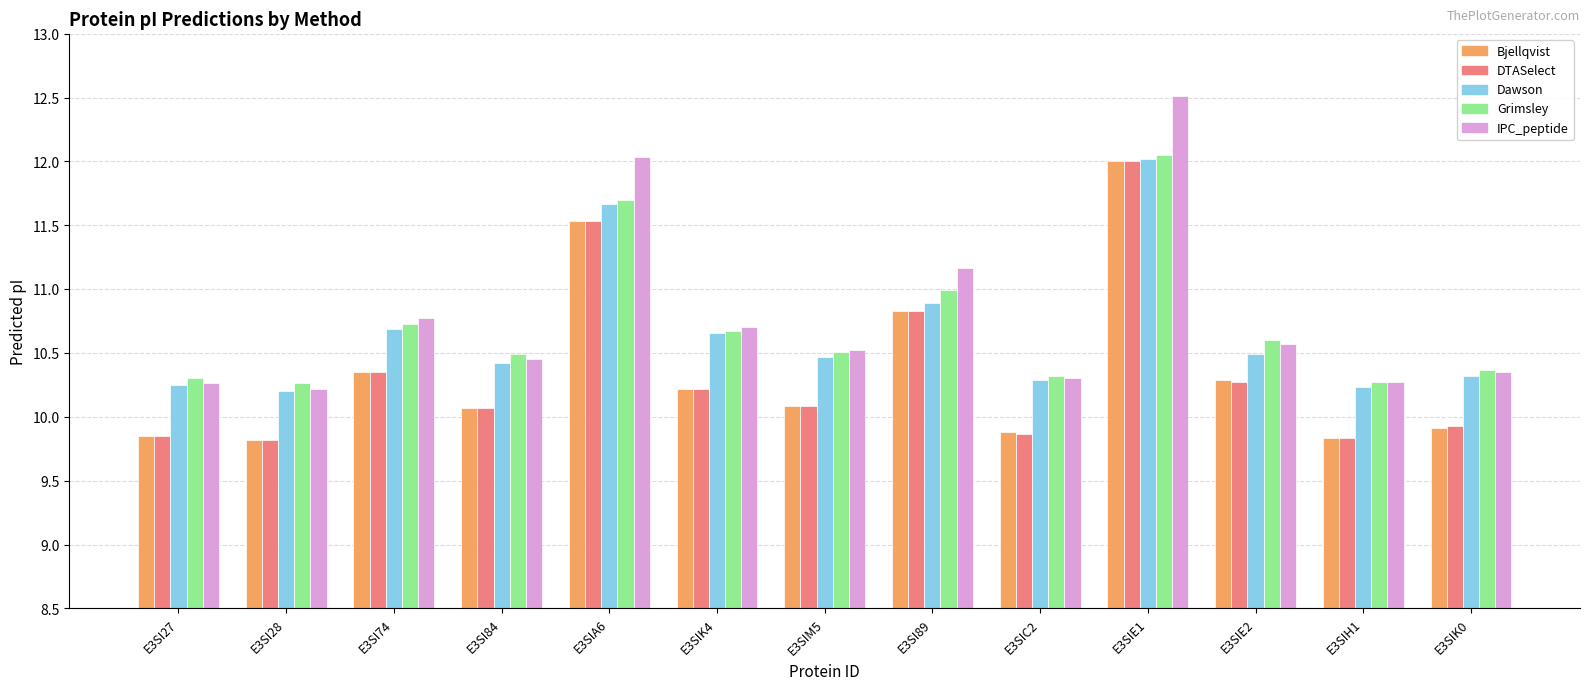

The Dawson series shows 18.6 at E3SIE1. True or false?

False